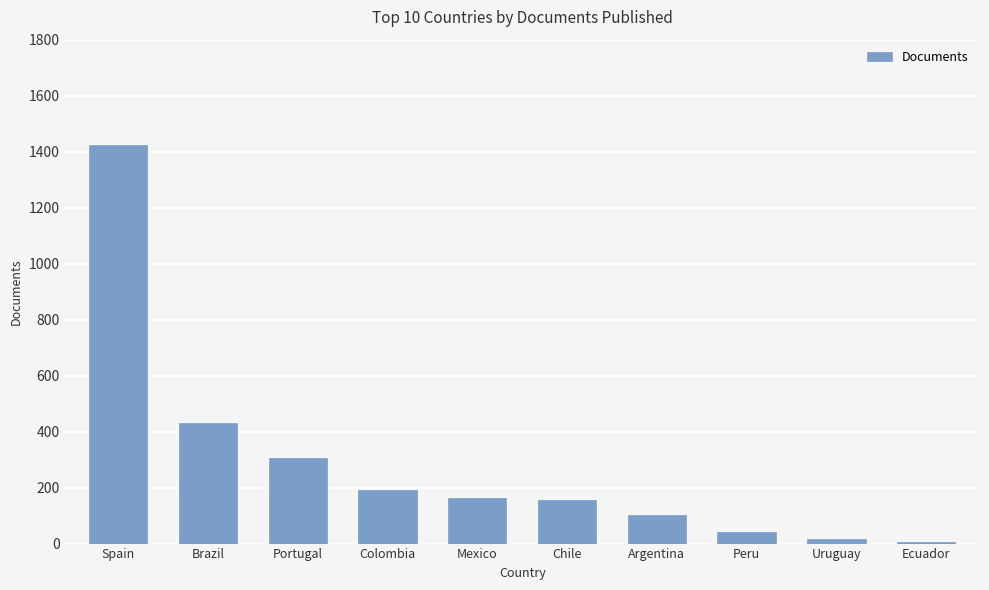

The chart shows a value of 307 at Portugal. True or false?

True